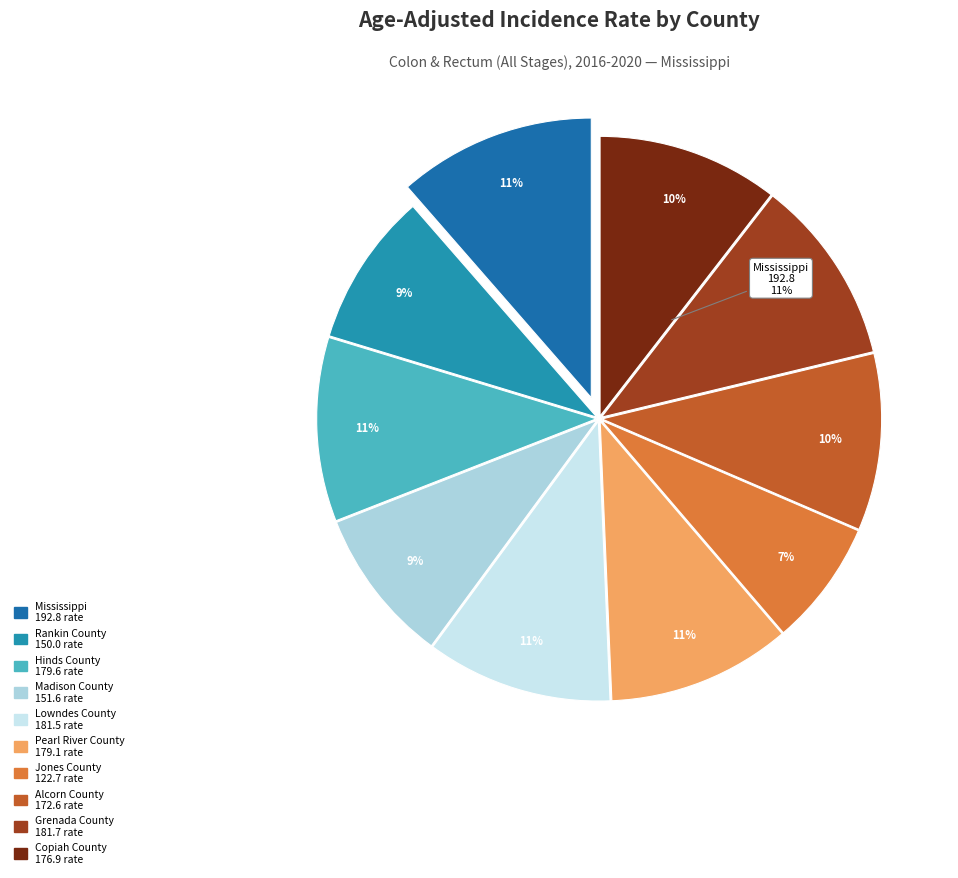

What percentage is the Hinds County slice, to the nearest percent?

11%